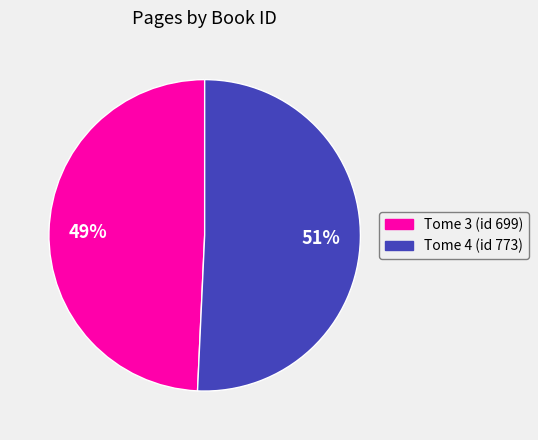

To the nearest percent, what is the average slice percentage?

50%